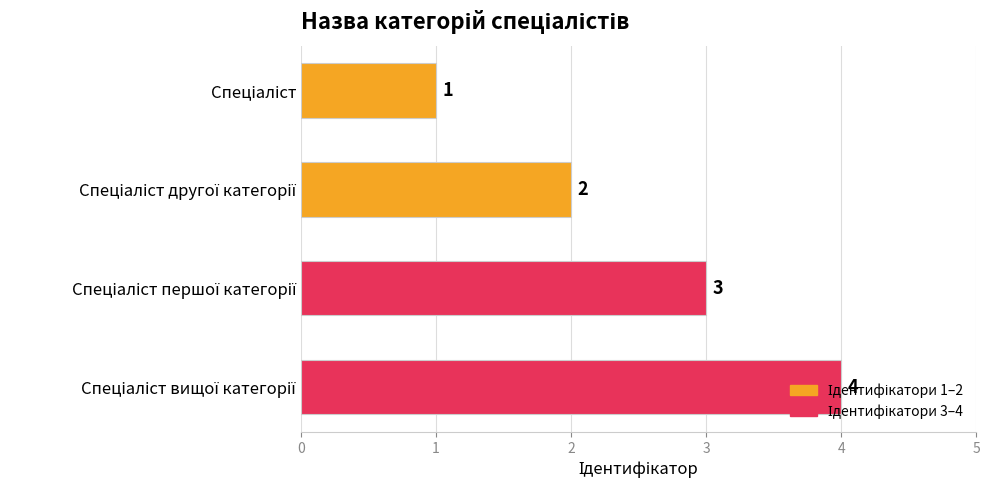

Count the values in the range 2 to 4.

3